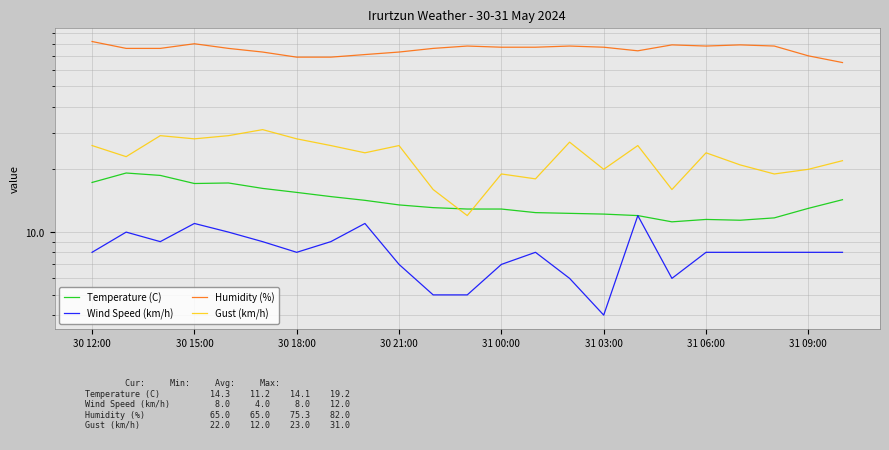

How many interior local valleys does the Humidity (%) series have?

2